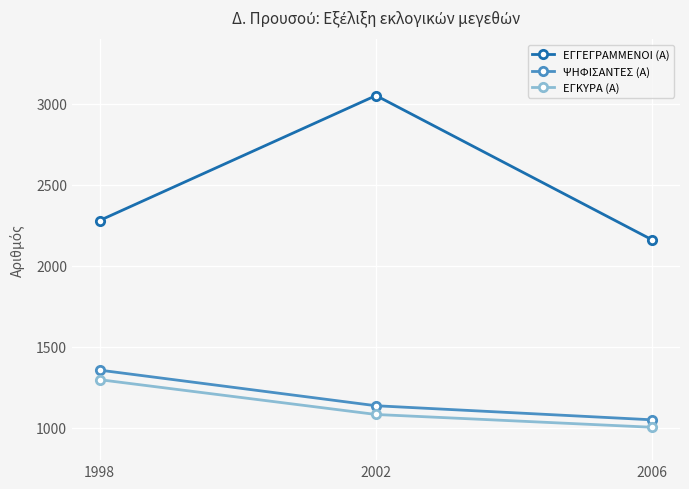

At which label is ΕΓΚΥΡΑ (Α) closest to 1150?

2002